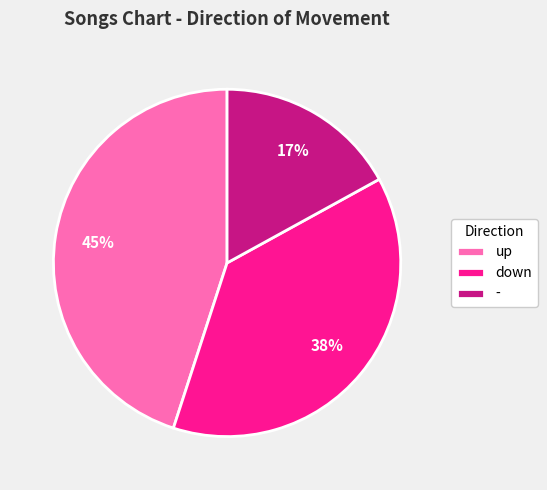

Does up account for over 50% of the chart?

No